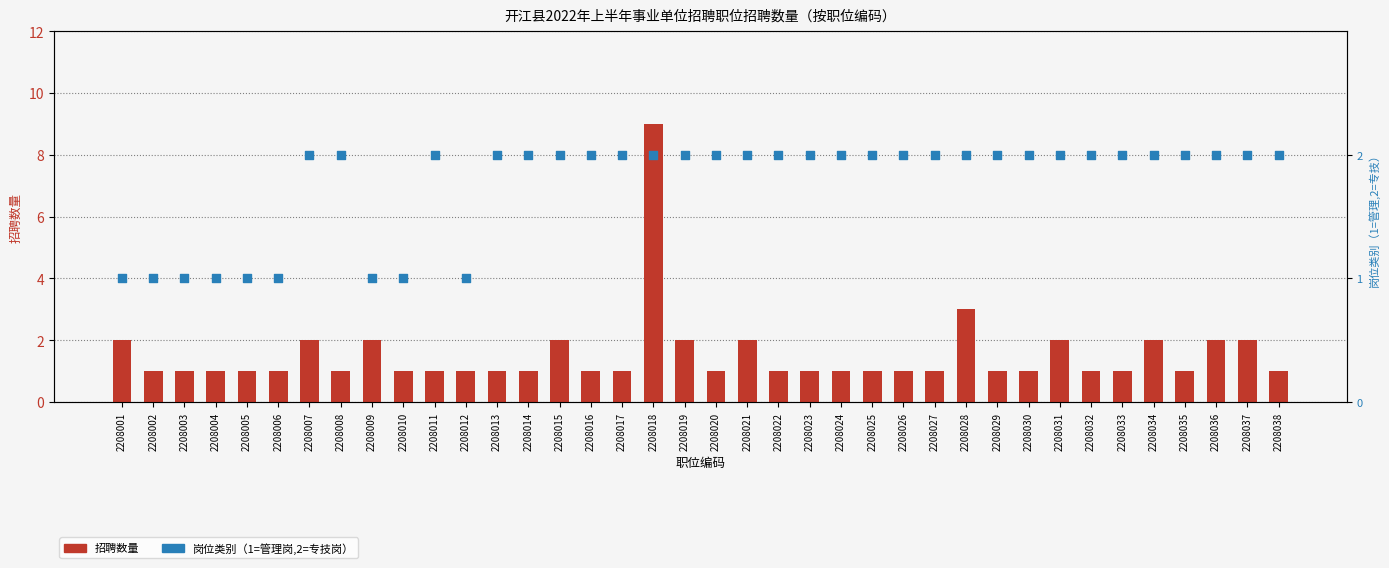

Is the value of 岗位类别编码×50 at 2208008 greater than the value of 招聘数量 at 2208036?

Yes